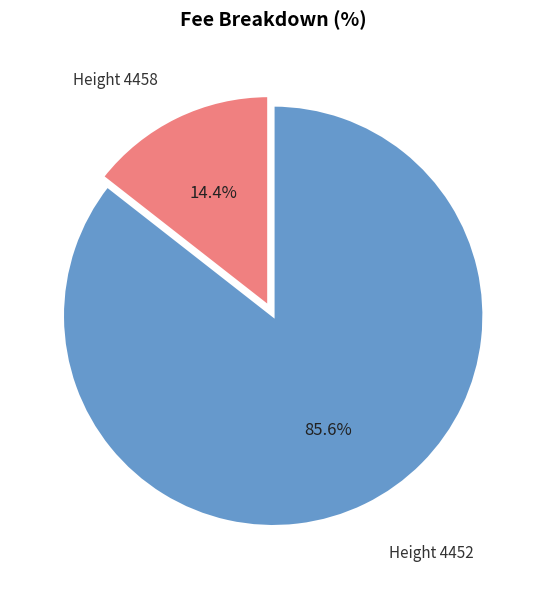

Is there a majority slice in this chart?

Yes